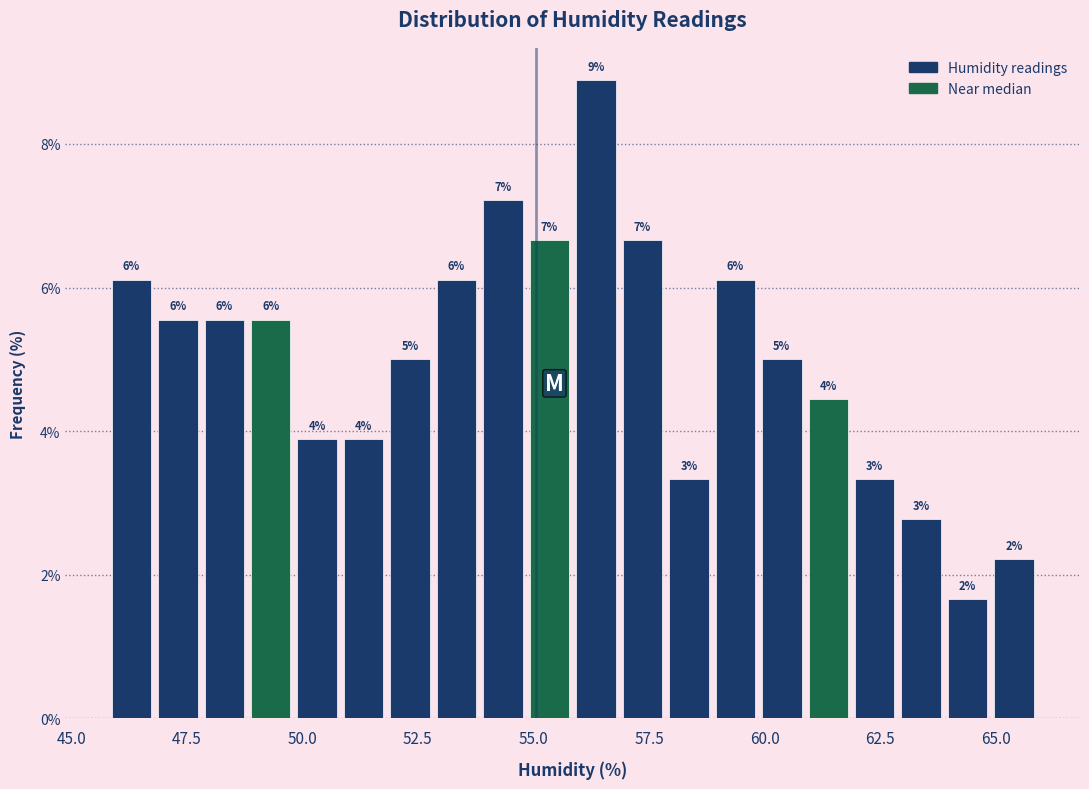

Around what value on the x-axis is the tallest bar? Give the approximate position of its centre, as read against the axis.

56.5